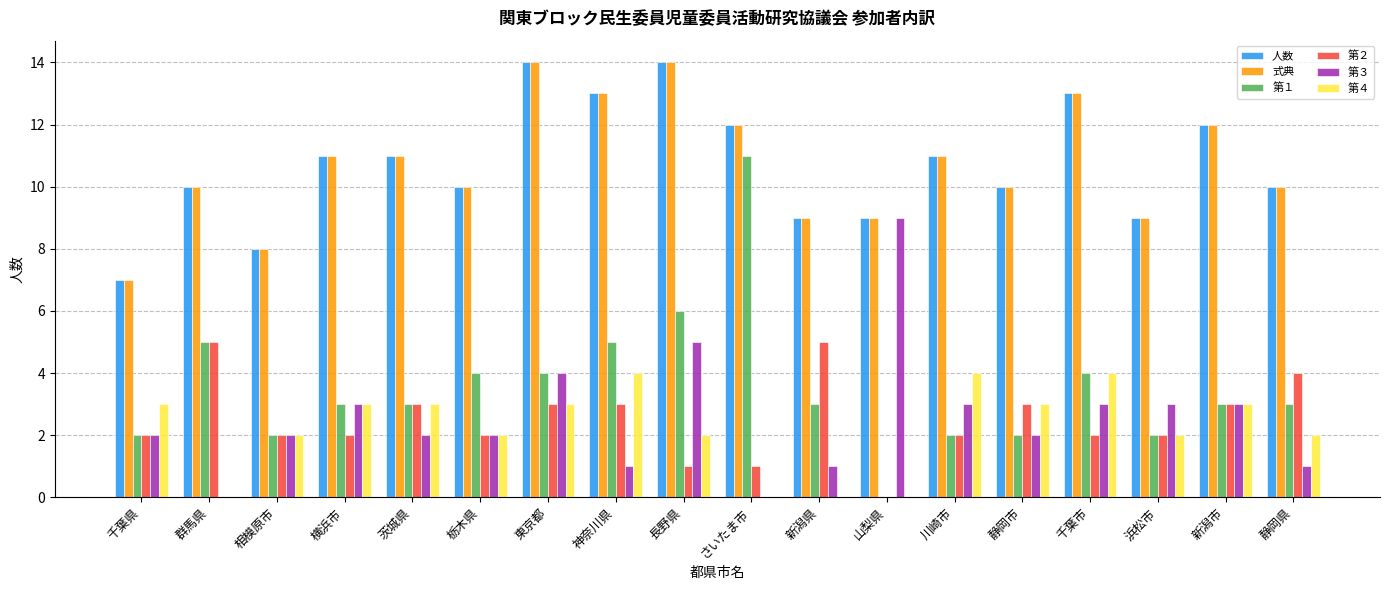

How many groups of bars are there?

18